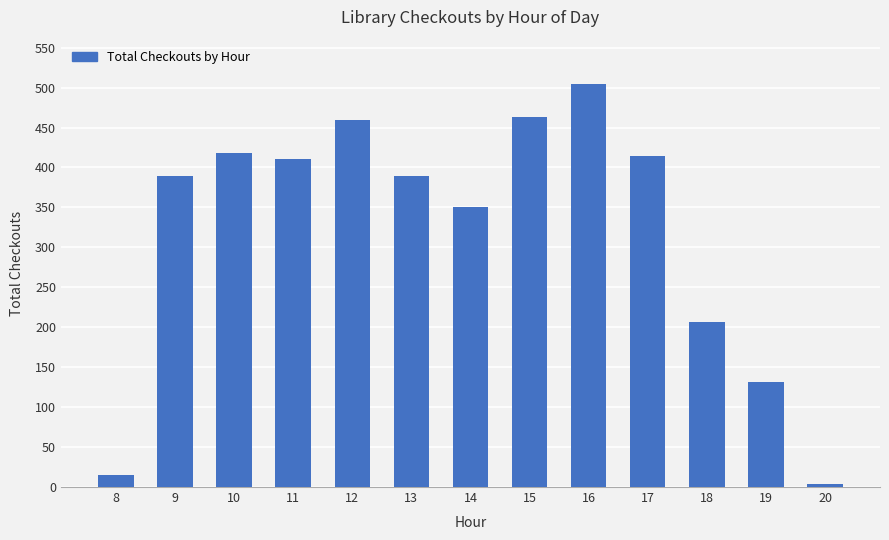

True or false: the data shows 133 at 17.

False